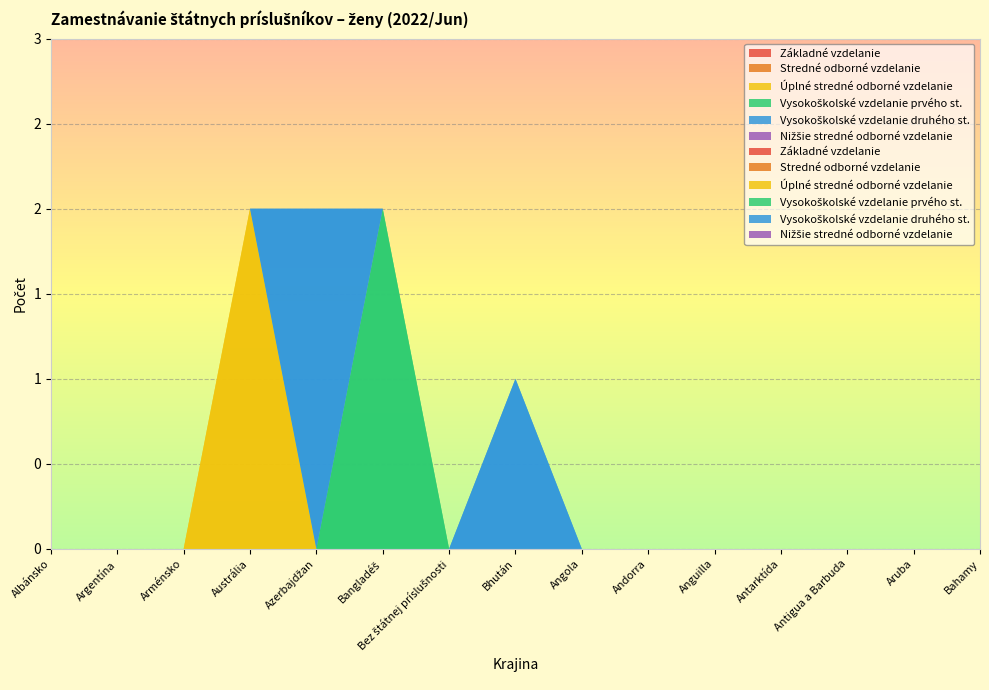

Reading right to left, what are all the values shown in this chart?

Základné vzdelanie: 0	0	0	0	0	0	0	0	0	0	0	0	0	0	0
Stredné odborné vzdelanie: 0	0	0	0	0	0	0	0	0	0	0	0	0	0	0
Úplné stredné odborné vzdelanie: 0	0	0	0	0	0	0	0	0	0	0	2	0	0	0
Vysokoškolské vzdelanie prvého st.: 0	0	0	0	0	0	0	0	0	2	0	0	0	0	0
Vysokoškolské vzdelanie druhého st.: 0	0	0	0	0	0	0	1	0	0	2	0	0	0	0
Nižšie stredné odborné vzdelanie: 0	0	0	0	0	0	0	0	0	0	0	0	0	0	0